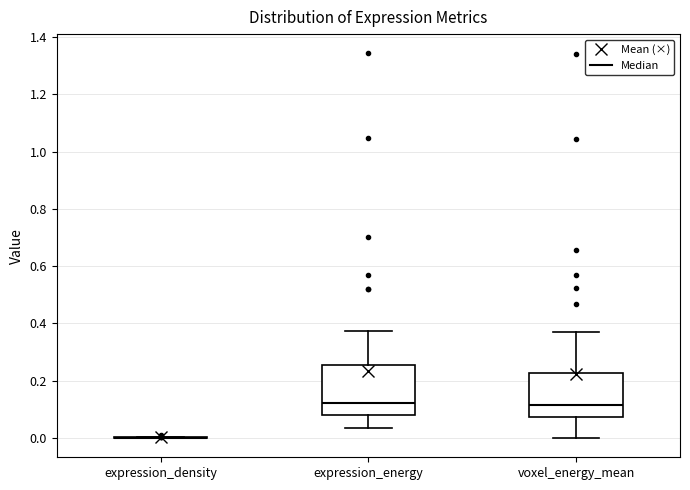

Reading left to right, transcribe this box plot: for each box, give where its median line is, the range the box spans, and where its two whiskers end, as read against the y-axis. The values are not printed on the chart, so give them approximately, as read against the axis.

expression_density: box collapsed to a line at 0.00, whiskers 0.00 to 0.00
expression_energy: median 0.12, box 0.08 to 0.26, whiskers 0.04 to 0.38
voxel_energy_mean: median 0.12, box 0.08 to 0.22, whiskers 0.00 to 0.36